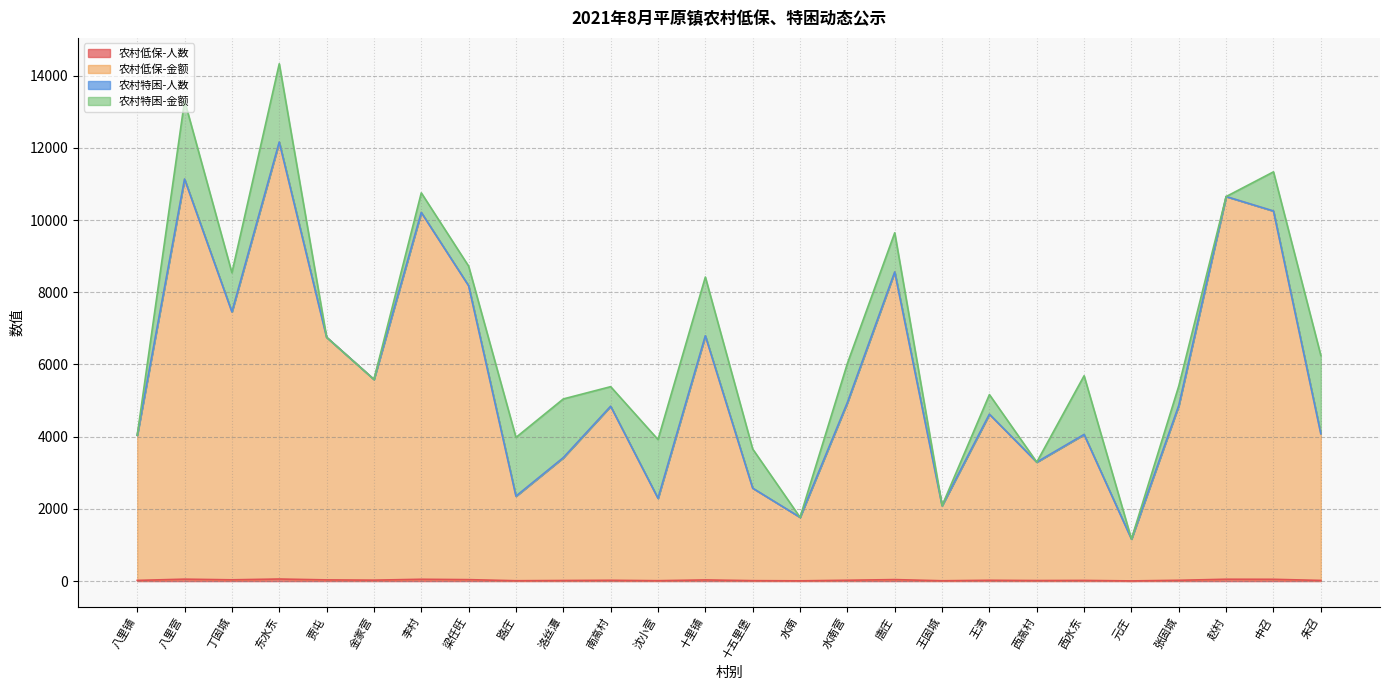

How many lines are shown in the chart?

4